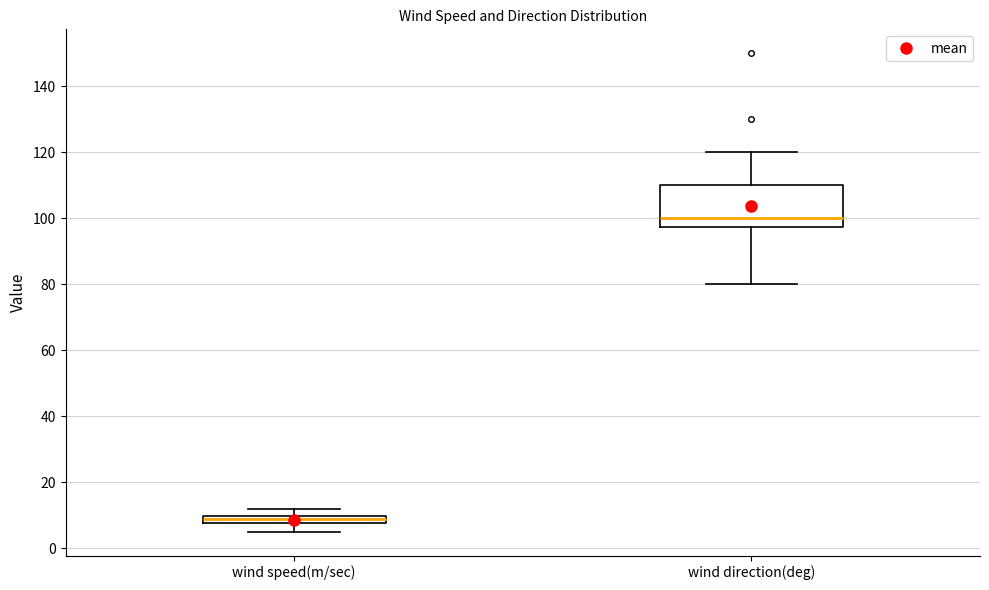

Which box's median line is the lowest?

wind speed(m/sec)